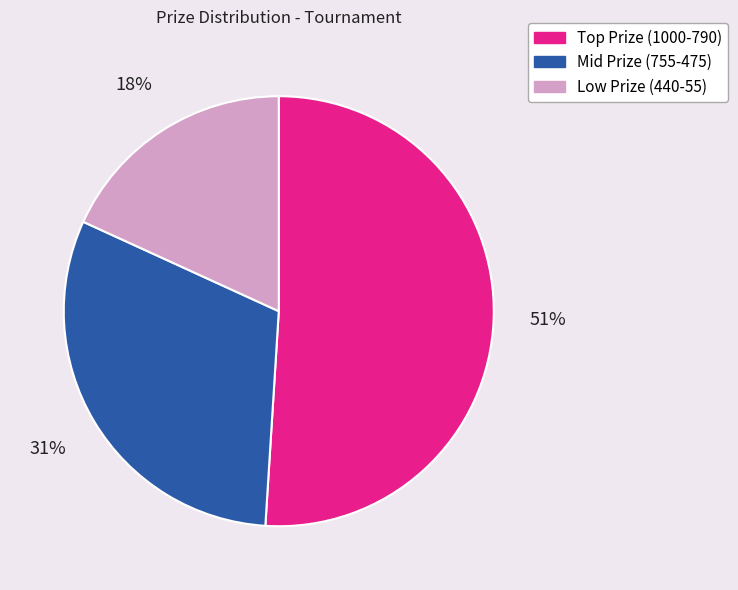

How many slices are in this pie chart?

3